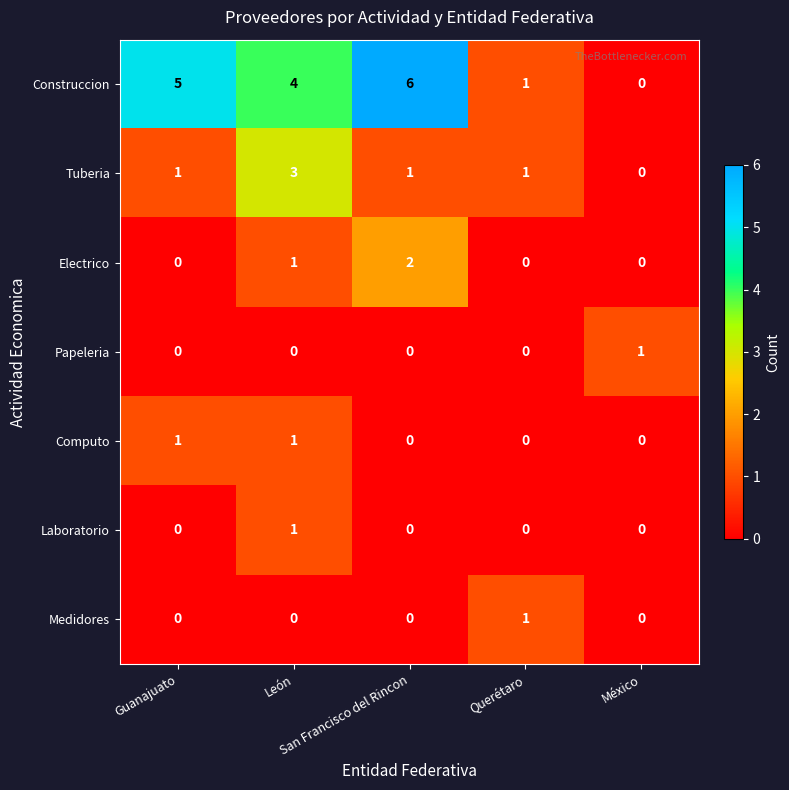

Between Guanajuato and Querétaro, which series saw the biggest shift?

Construccion